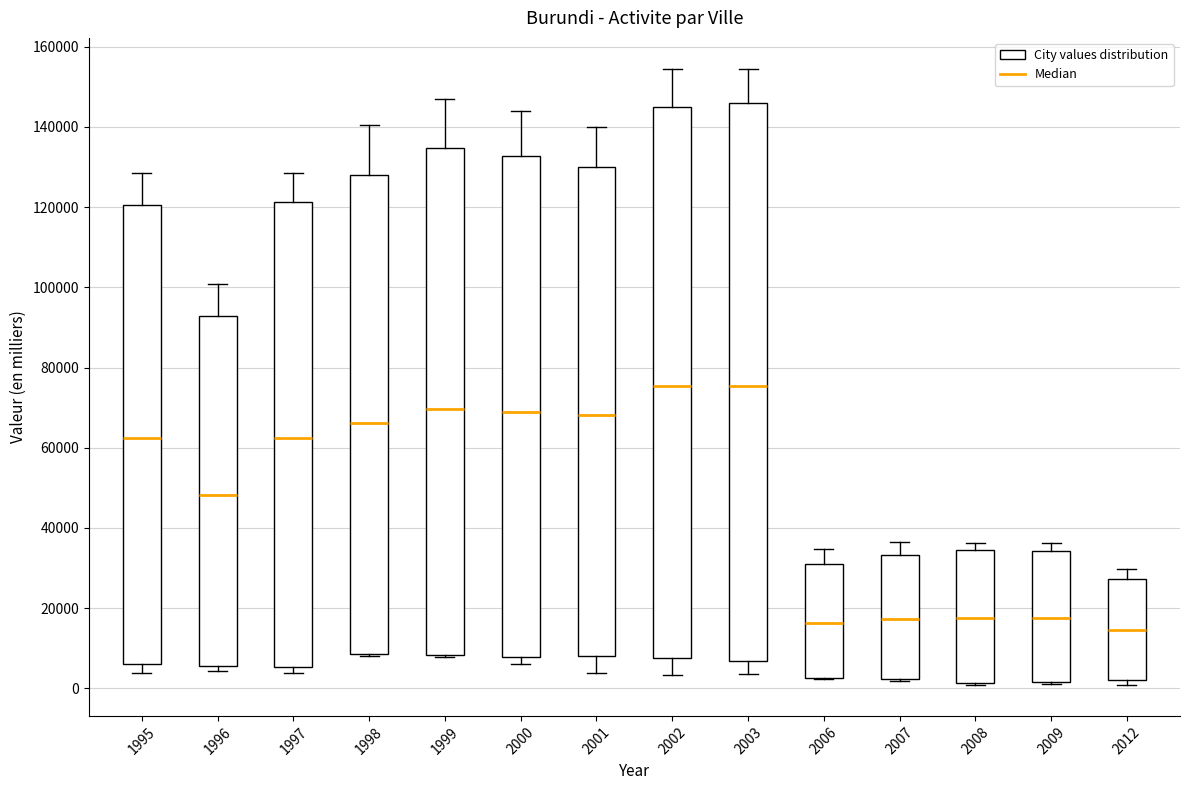

Reading left to right, transcribe this box plot: for each box, give where its median line is, the range the box spans, and where its two whiskers end, as read against the y-axis. The values are not printed on the chart, so give them approximately, as read against the axis.

1995: median 62000, box 6000 to 120000, whiskers 4000 to 128000
1996: median 48000, box 6000 to 92000, whiskers 4000 to 100000
1997: median 62000, box 6000 to 122000, whiskers 4000 to 128000
1998: median 66000, box 8000 to 128000, whiskers 8000 to 140000
1999: median 70000, box 8000 to 134000, whiskers 8000 to 146000
2000: median 68000, box 8000 to 132000, whiskers 6000 to 144000
2001: median 68000, box 8000 to 130000, whiskers 4000 to 140000
2002: median 76000, box 8000 to 146000, whiskers 4000 to 154000
2003: median 76000, box 6000 to 146000, whiskers 4000 to 154000
2006: median 16000, box 2000 to 30000, whiskers 2000 to 34000
2007: median 18000, box 2000 to 34000, whiskers 2000 to 36000
2008: median 18000, box 2000 to 34000, whiskers 0 to 36000
2009: median 18000, box 2000 to 34000, whiskers 2000 (just below the box's lower edge) to 36000
2012: median 14000, box 2000 to 28000, whiskers 0 to 30000